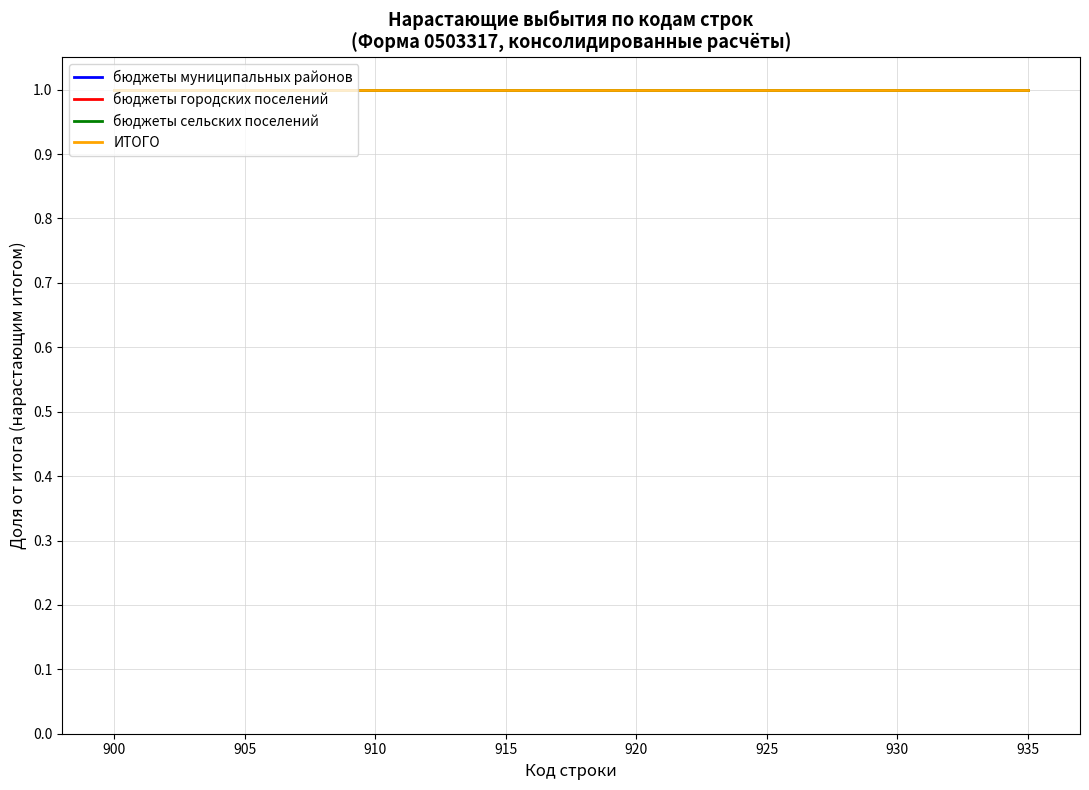

True or false: бюджеты сельских поселений and ИТОГО cross at least once.

False